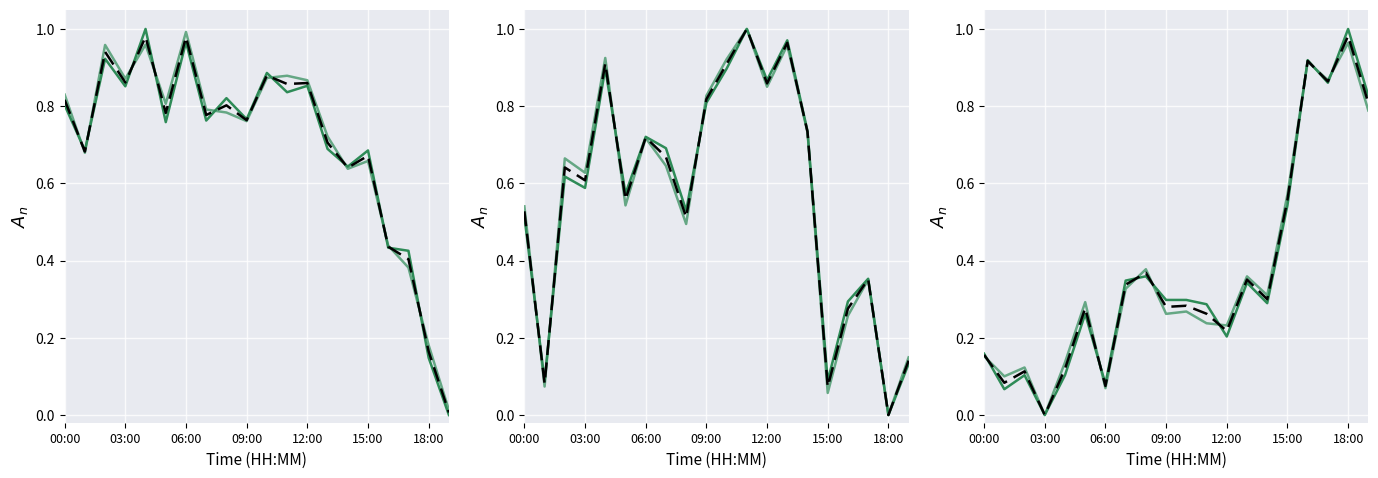

What value does the temperature series have at 14:00?

0.7